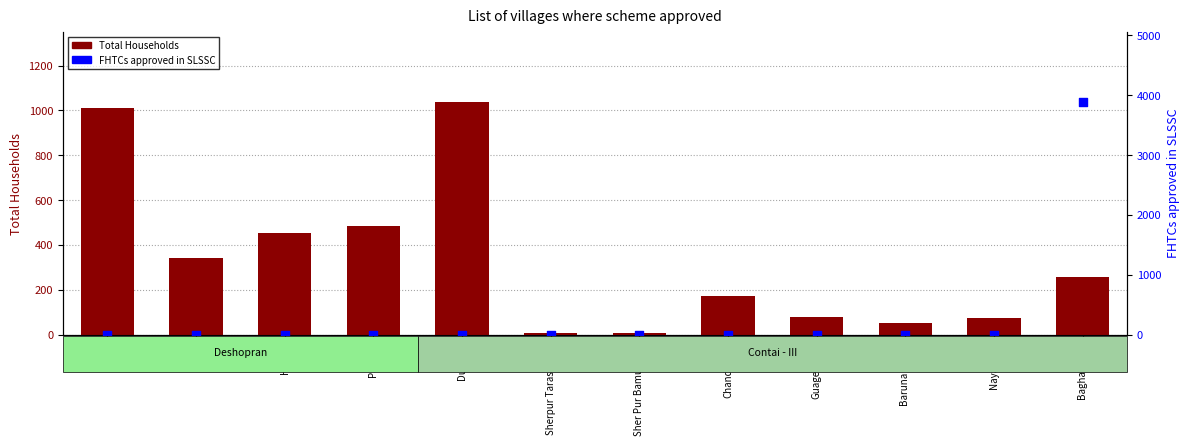

What is the total value across all series at Kajla?

342